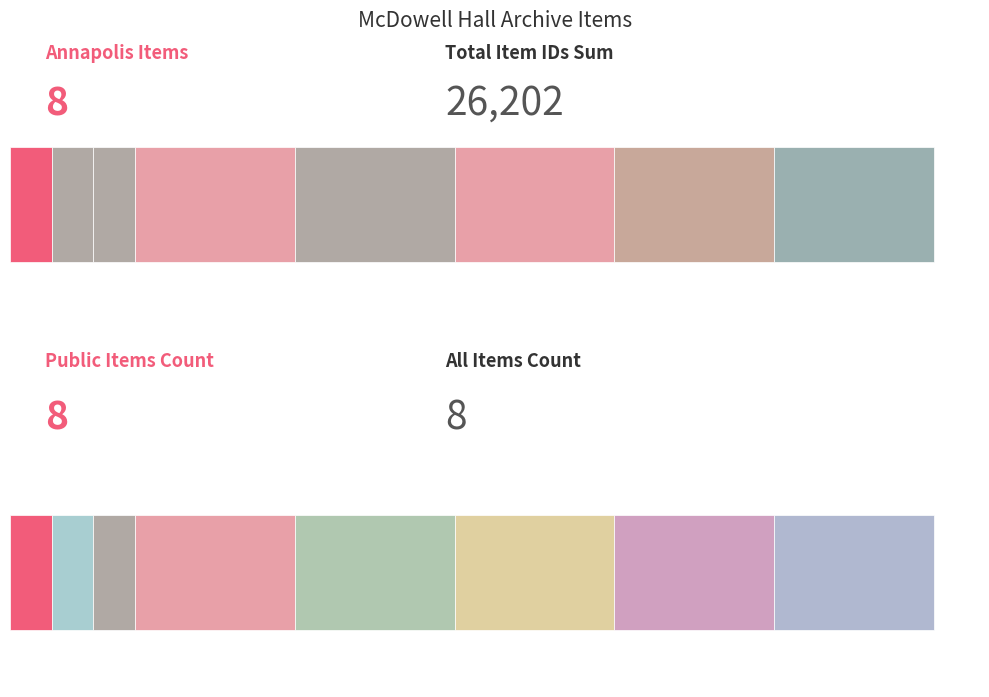

How many data points are above 4529?

3